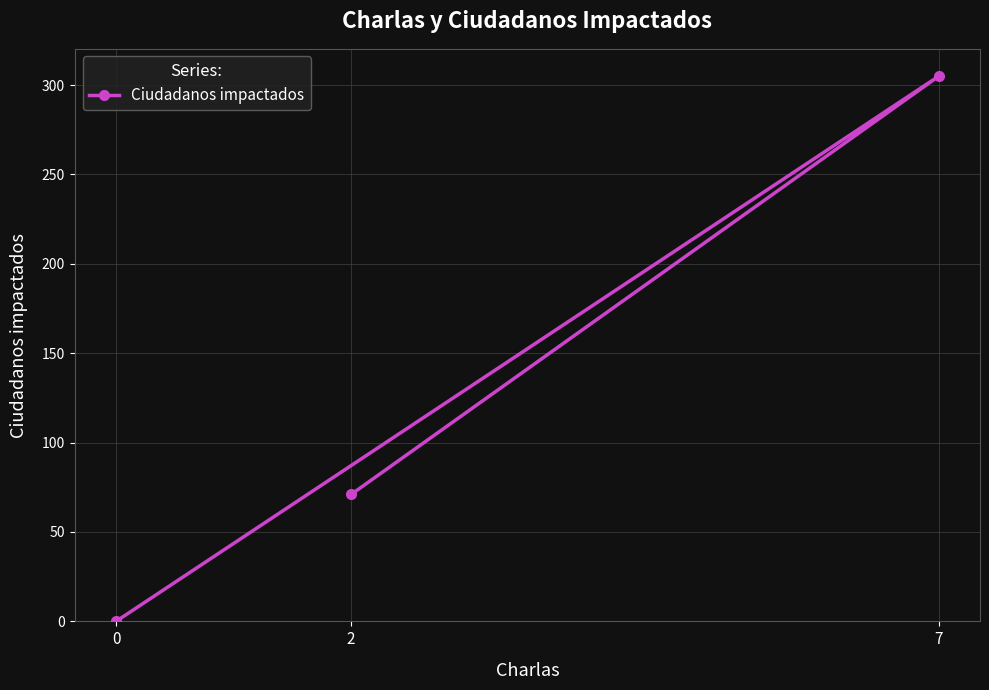

The value at 2 is 516. True or false?

False